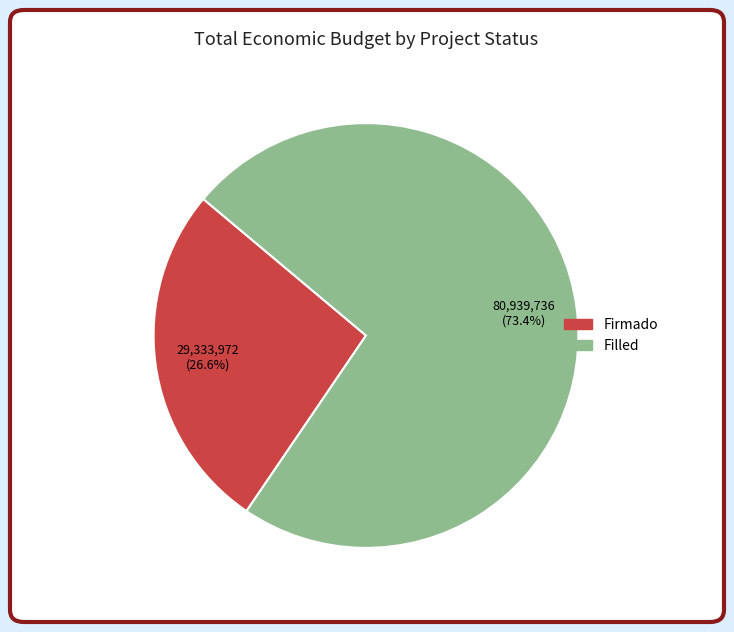

Is there any slice that represents more than half of the pie?

Yes